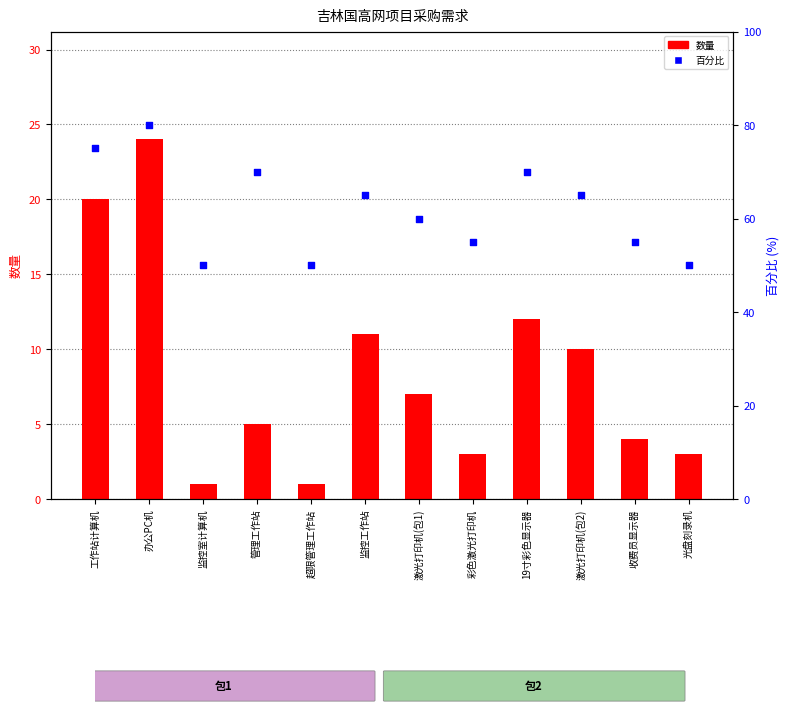

At how many categories does at least one series exceed 62?

6